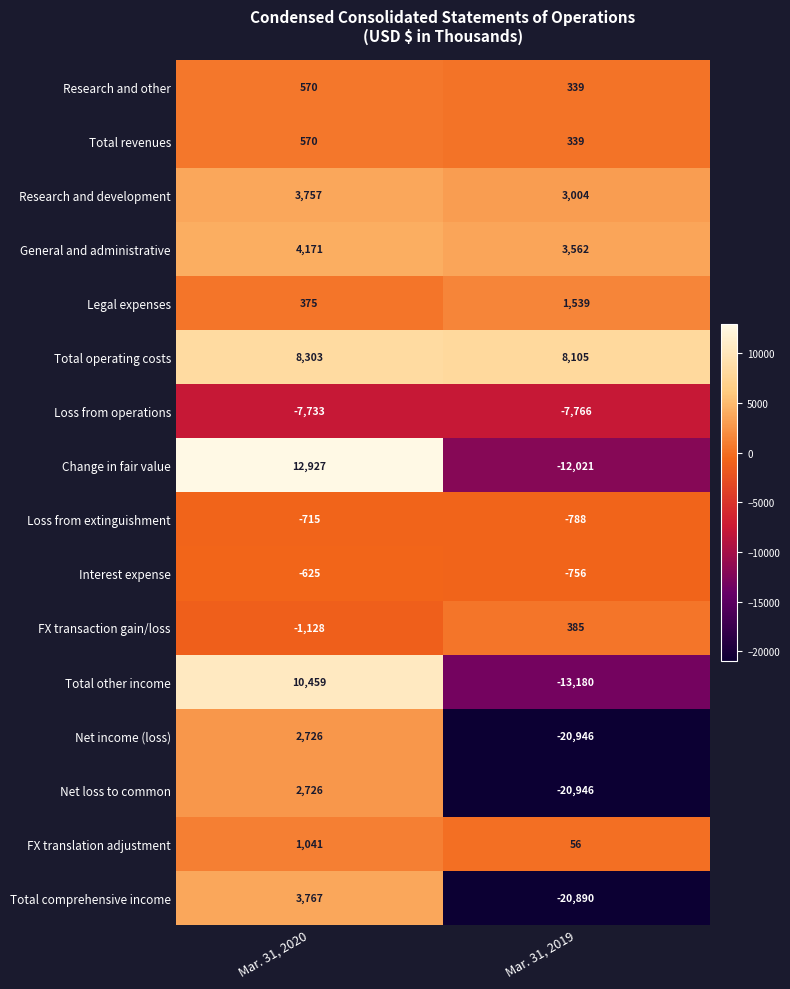

The Total other income series shows -13180 at Mar. 31, 2019. True or false?

True